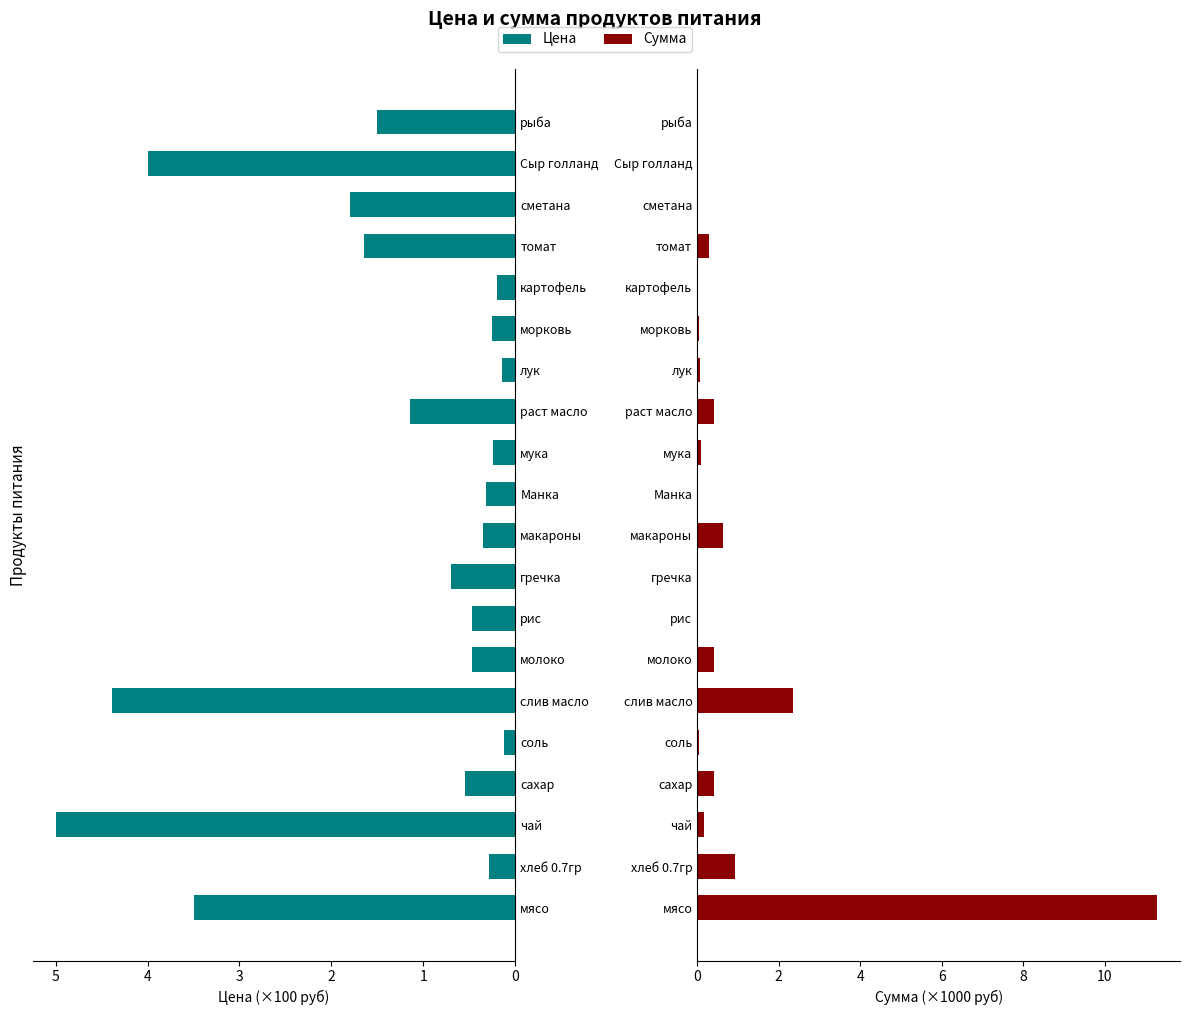

At how many categories does at least one series exceed 0?

20